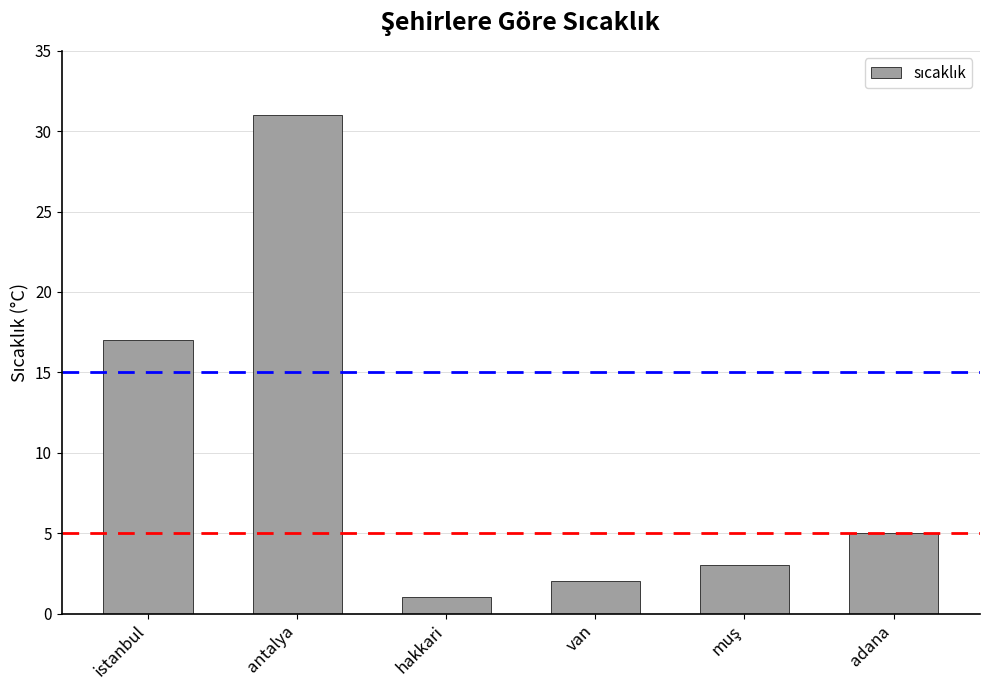

Between antalya and adana, which is larger?

antalya